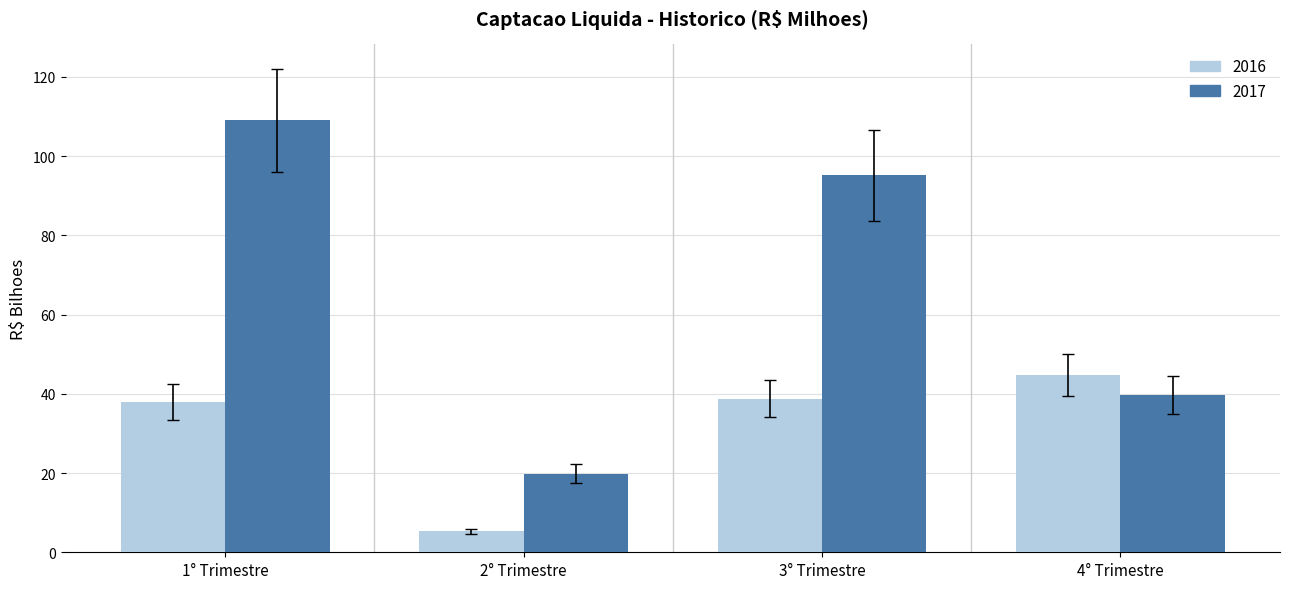

At 1° Trimestre, list the series in order from largest to smallest.

2017, 2016